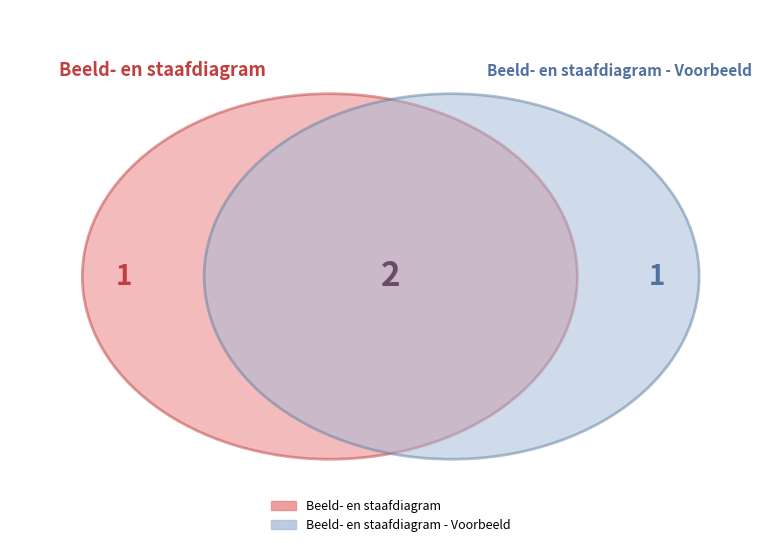

Between Beeld- en staafdiagram - Voorbeeld and Beeld- en staafdiagram, which is larger?

Beeld- en staafdiagram - Voorbeeld